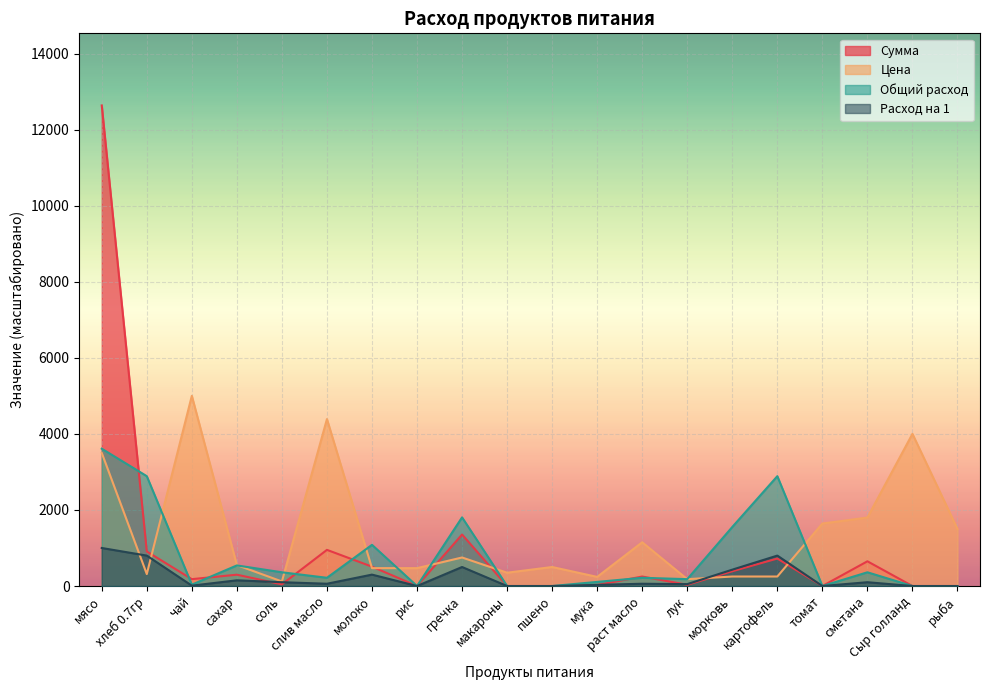

Reading left to right, list all the values displayed in this chart.

Цена: мясо=3500.0	хлеб 0.7гр=314.3	чай=5000.0	сахар=550.0	соль=120.0	слив масло=4388.9	молоко=470.0	рис=470.0	гречка=750.0	макароны=350.0	пшено=500.0	мука=240.0	раст масло=1150.0	лук=180.0	морковь=250.0	картофель=250.0	томат=1642.9	сметана=1800.0	Сыр голланд=4000.0	рыба=1500.0
Сумма: мясо=12635.0	хлеб 0.7гр=907.7	чай=180.5	сахар=297.8	соль=43.3	слив масло=950.6	молоко=509.0	рис=0.0	гречка=1353.8	макароны=0.0	пшено=0.0	мука=26.0	раст масло=249.1	лук=32.5	морковь=388.1	картофель=722.0	томат=0.0	сметана=649.8	Сыр голланд=0.0	рыба=0.0
Общий расход: мясо=1000.0	хлеб 0.7гр=800.0	чай=10.0	сахар=150.0	соль=100.0	слив масло=60.0	молоко=300.0	рис=0.0	гречка=500.0	макароны=0.0	пшено=0.0	мука=30.0	раст масло=60.0	лук=50.0	морковь=430.0	картофель=800.0	томат=0.0	сметана=100.0	Сыр голланд=0.0	рыба=0.0
Расход на 1: мясо=3610.0	хлеб 0.7гр=2888.0	чай=36.1	сахар=541.5	соль=361.0	слив масло=216.6	молоко=1083.0	рис=0.0	гречка=1805.0	макароны=0.0	пшено=0.0	мука=108.3	раст масло=216.6	лук=180.5	морковь=1552.3	картофель=2888.0	томат=0.0	сметана=361.0	Сыр голланд=0.0	рыба=0.0